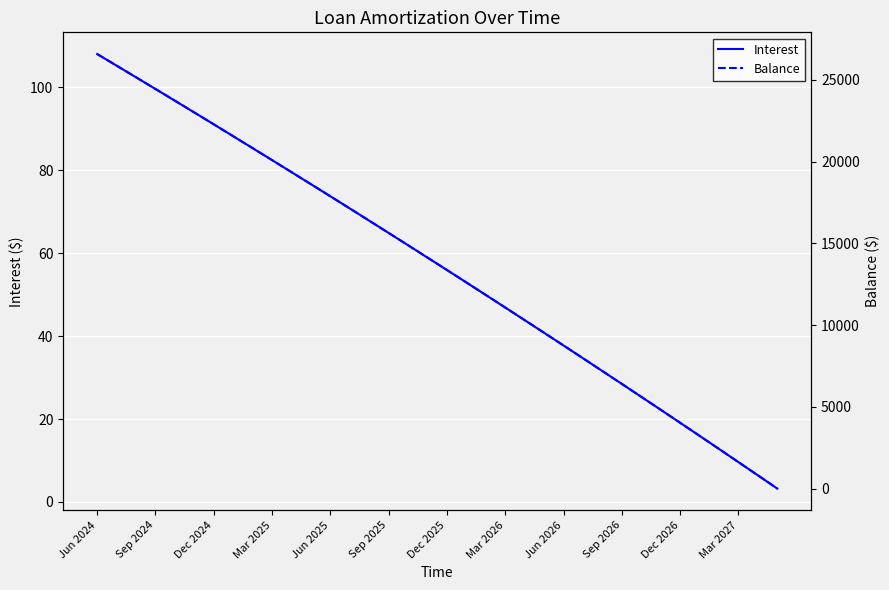

Is it true that Interest equals 46.6 at Mar 2025?

False